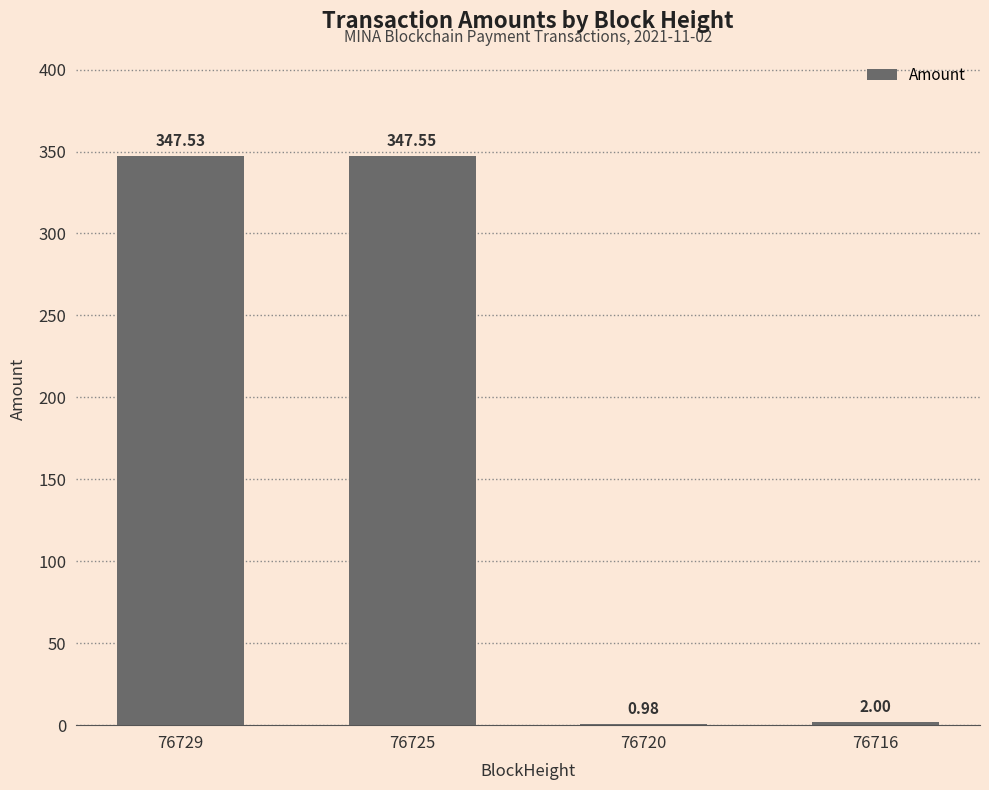

What is the ratio of the value at 76729 to the value at 76716?

173.8